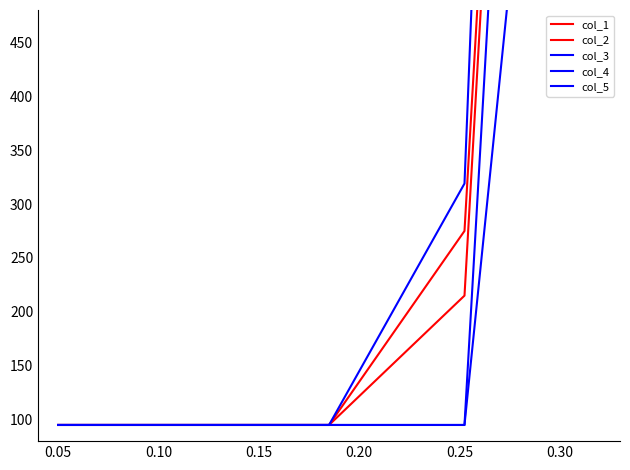

True or false: col_4 and col_1 intersect in this chart.

False